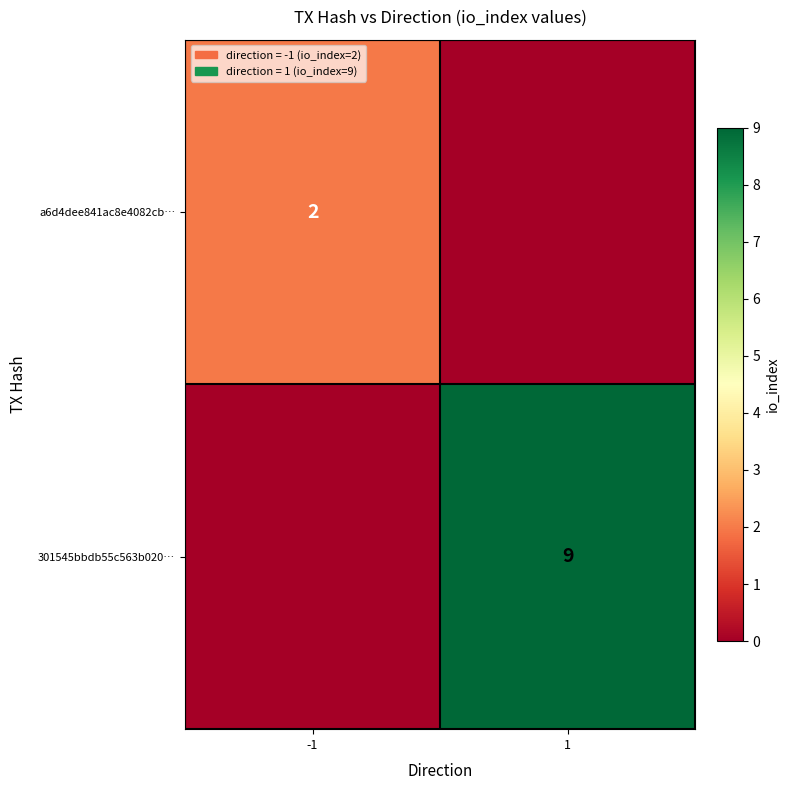

Is it true that a6d4dee841ac8e4082cb… equals 3 at -1?

False